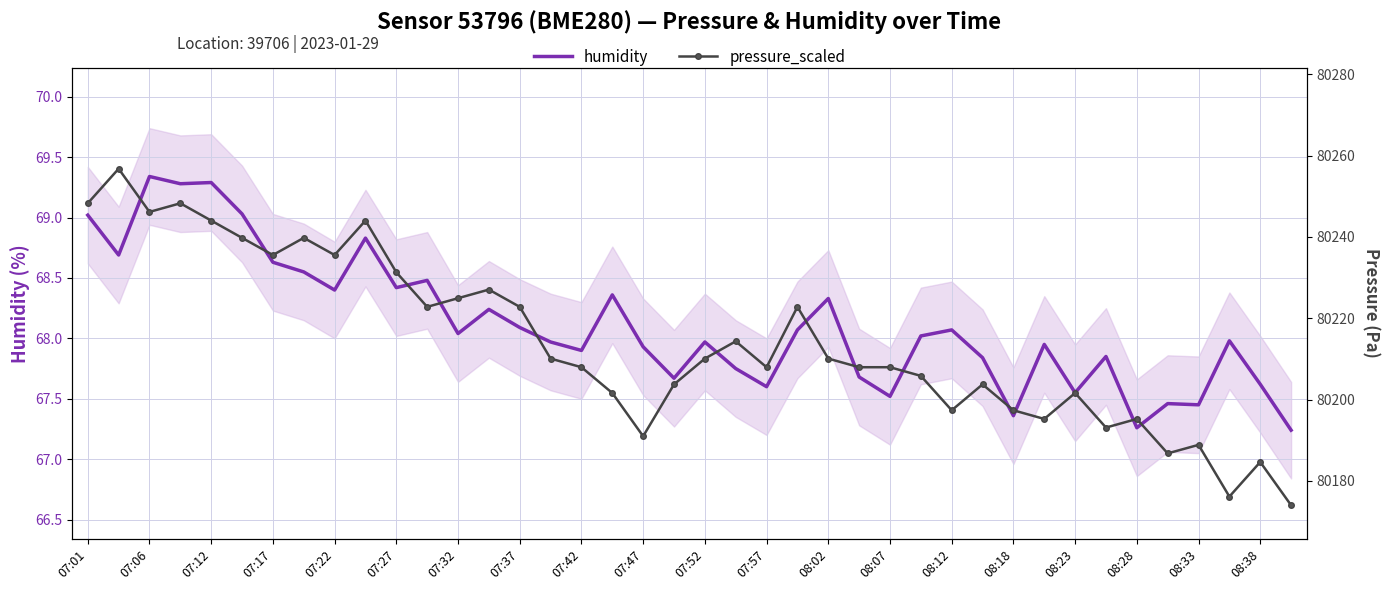

What position from the left is 25?

26